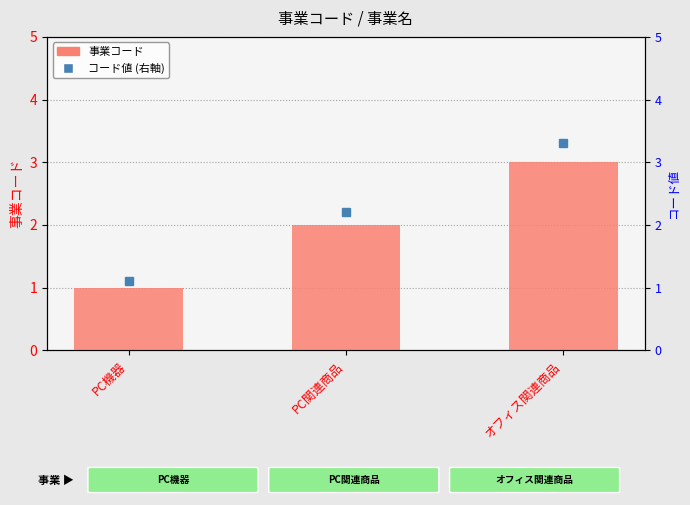

What is the difference between the maximum and minimum values?

2